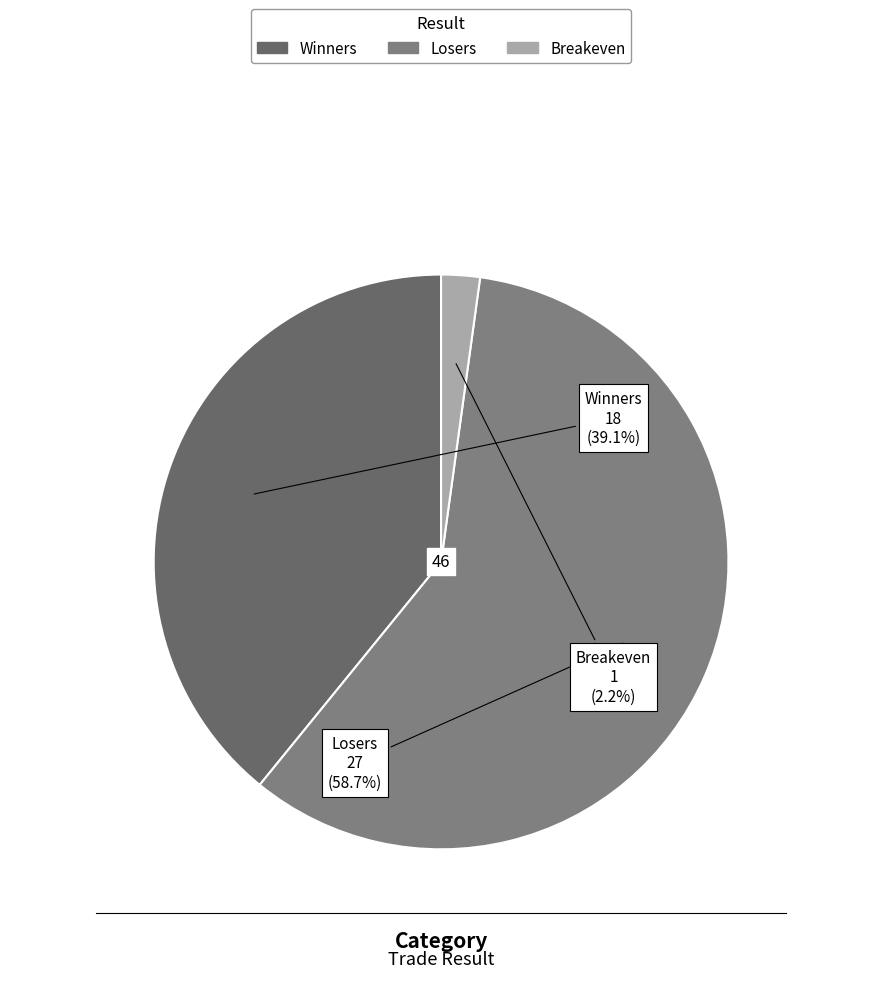

What portion of the pie excludes Winners?

60.9%